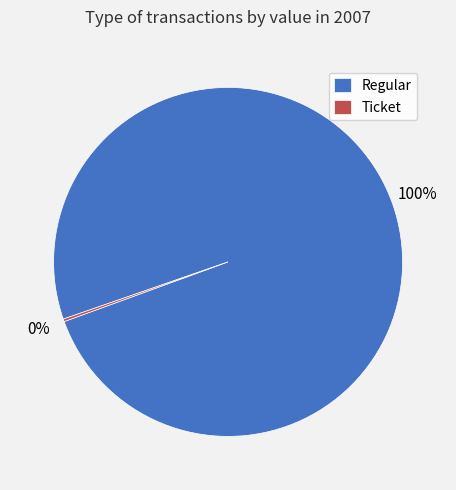

To the nearest percent, what is the average slice percentage?

50%